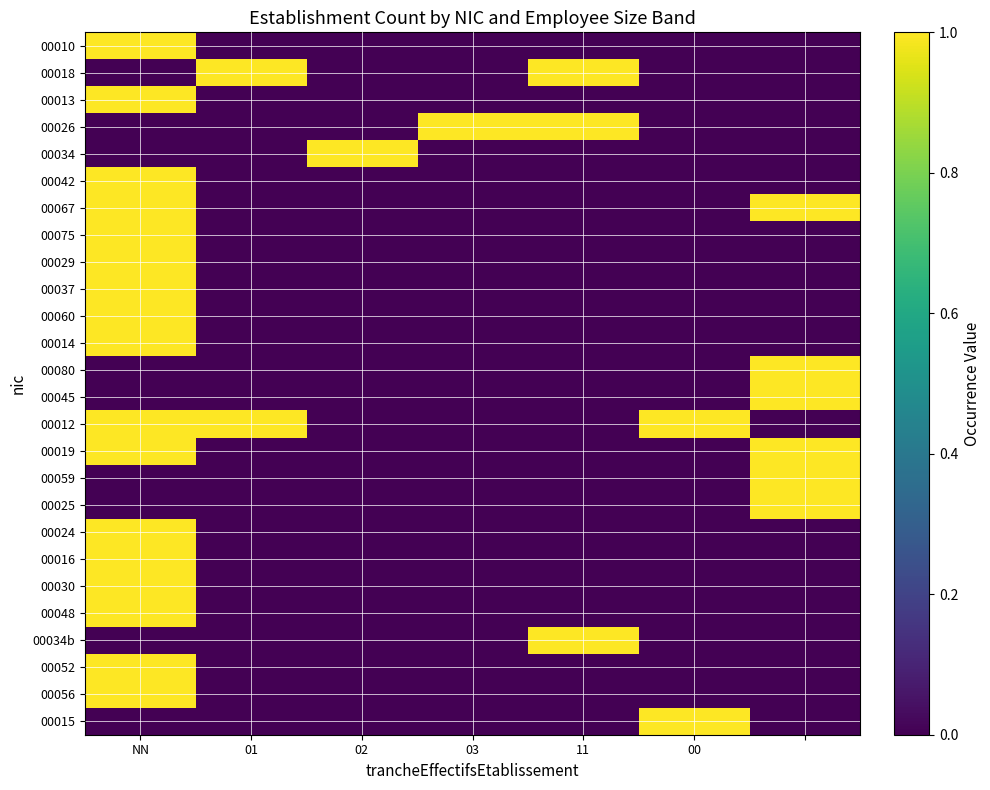

Count the number of categories in the chart.

7